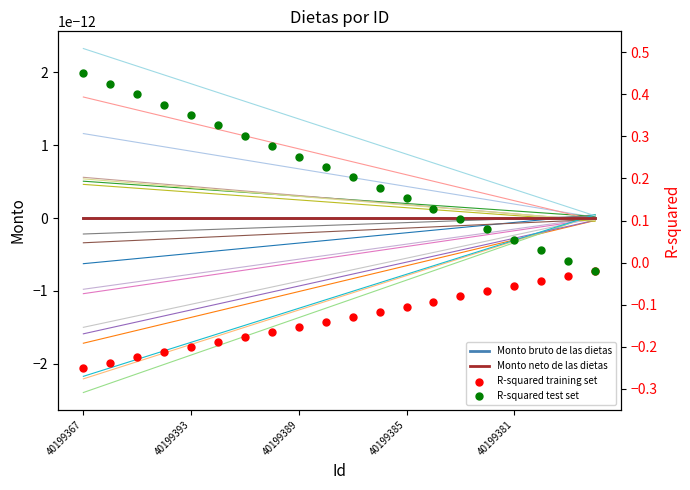

Which series has the largest Y range (max minus min)?

R-squared test set